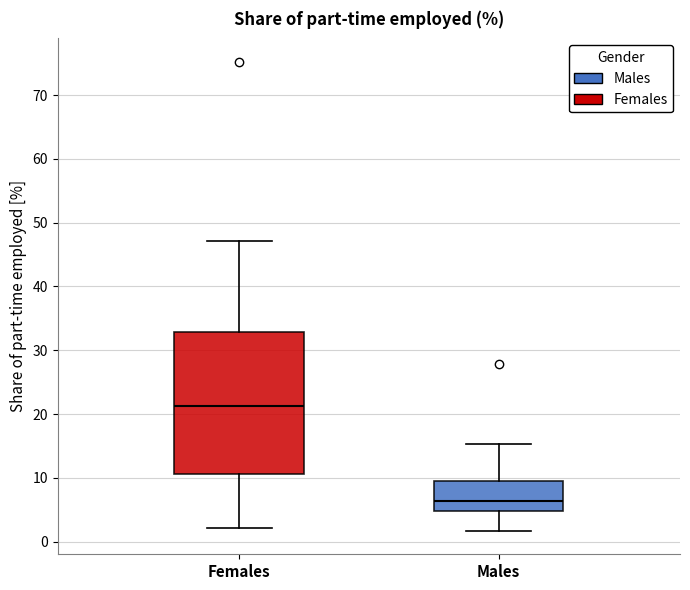

Reading left to right, read every box against the y-axis: the position of its median line, the range the box covers, and the ends of its whiskers. The values are not printed on the chart, so give them approximately, as read against the axis.

Females: median 21, box 11 to 33, whiskers 2 to 47
Males: median 6, box 5 to 10, whiskers 2 to 15